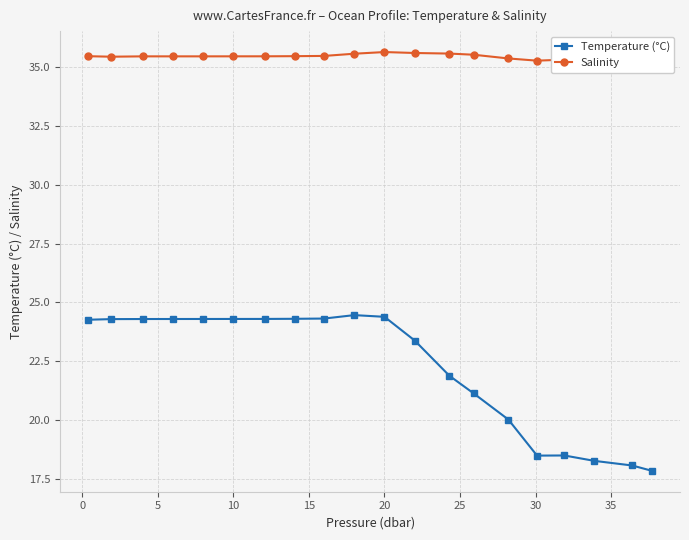

List the series in order of their peak value, highest first.

Salinity, Temperature (°C)